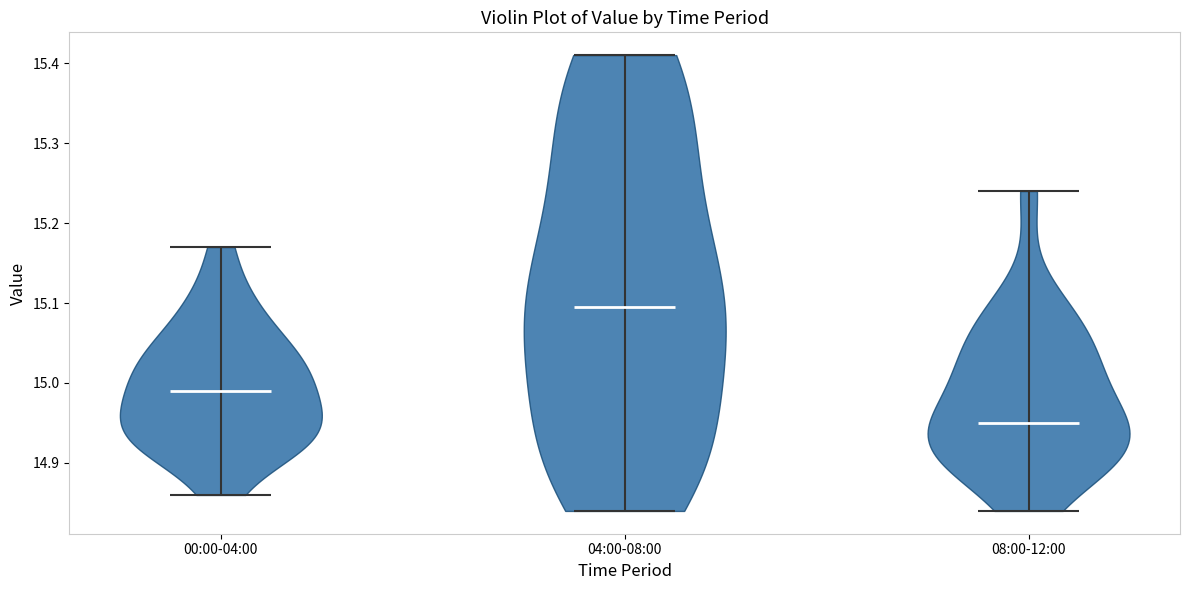

Reading left to right, read every violin against the y-axis: where its median line is, and the lowest and highest points it reaches. The values are not printed on the chart, so give them approximately, as read against the axis.

00:00-04:00: median line 14.99, lowest point 14.86, highest point 15.17
04:00-08:00: median line 15.10, lowest point 14.84, highest point 15.41
08:00-12:00: median line 14.95, lowest point 14.84, highest point 15.24